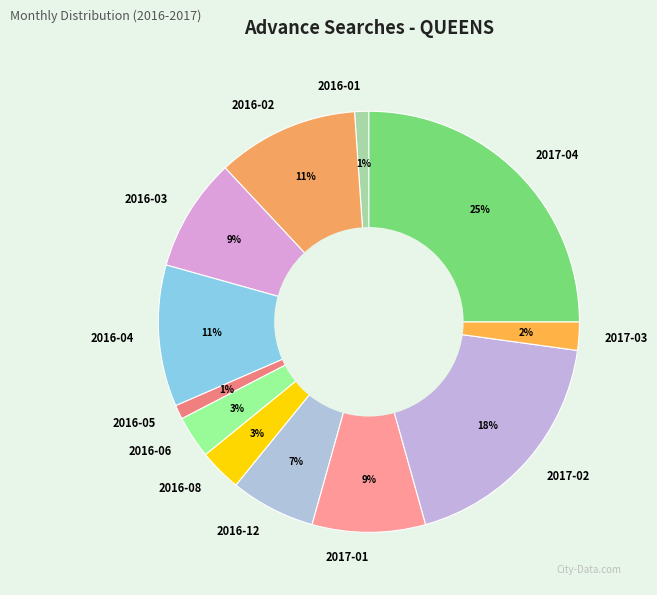

Which category has the biggest portion of the pie?

2017-04